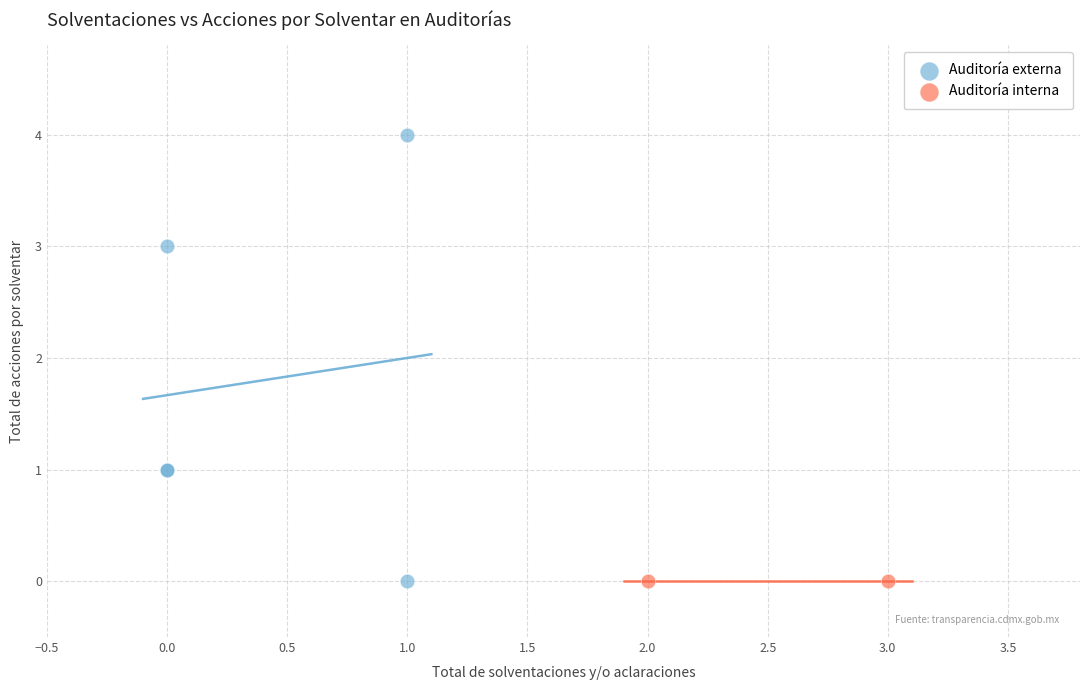

What are all the series names shown in the legend?

Auditoría externa, Auditoría interna